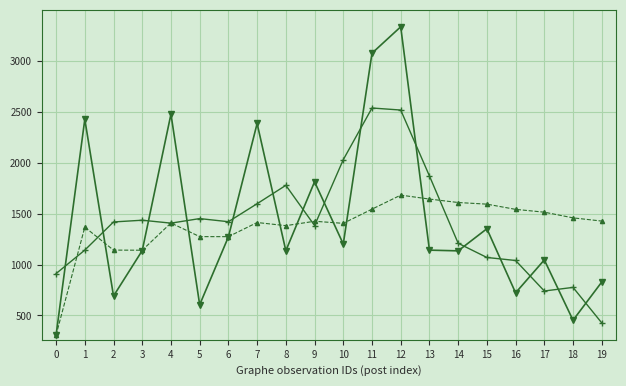

What is the difference between the highest and lowest values at 19?

999.3